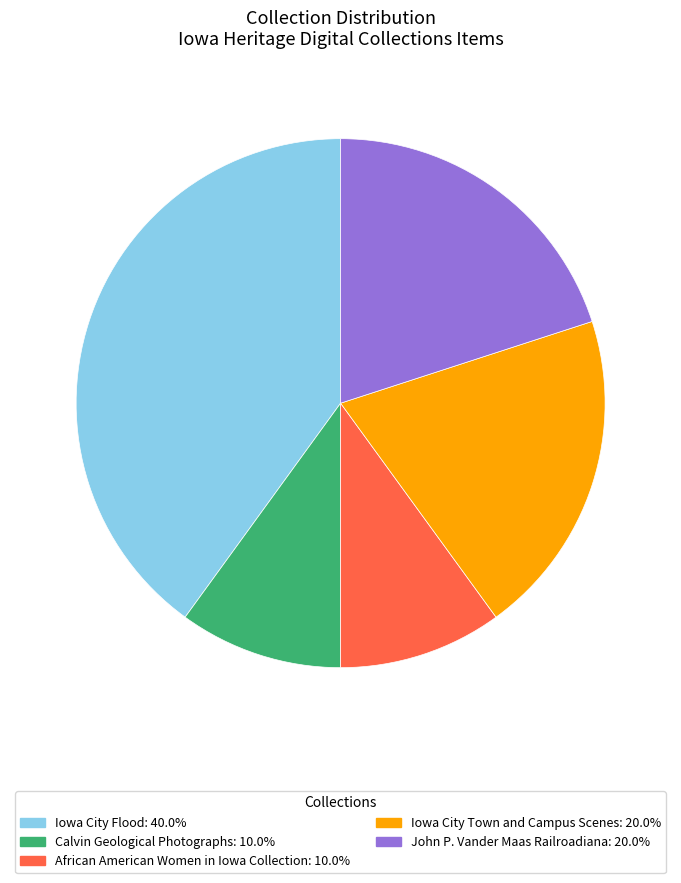

Is there any slice that represents more than half of the pie?

No